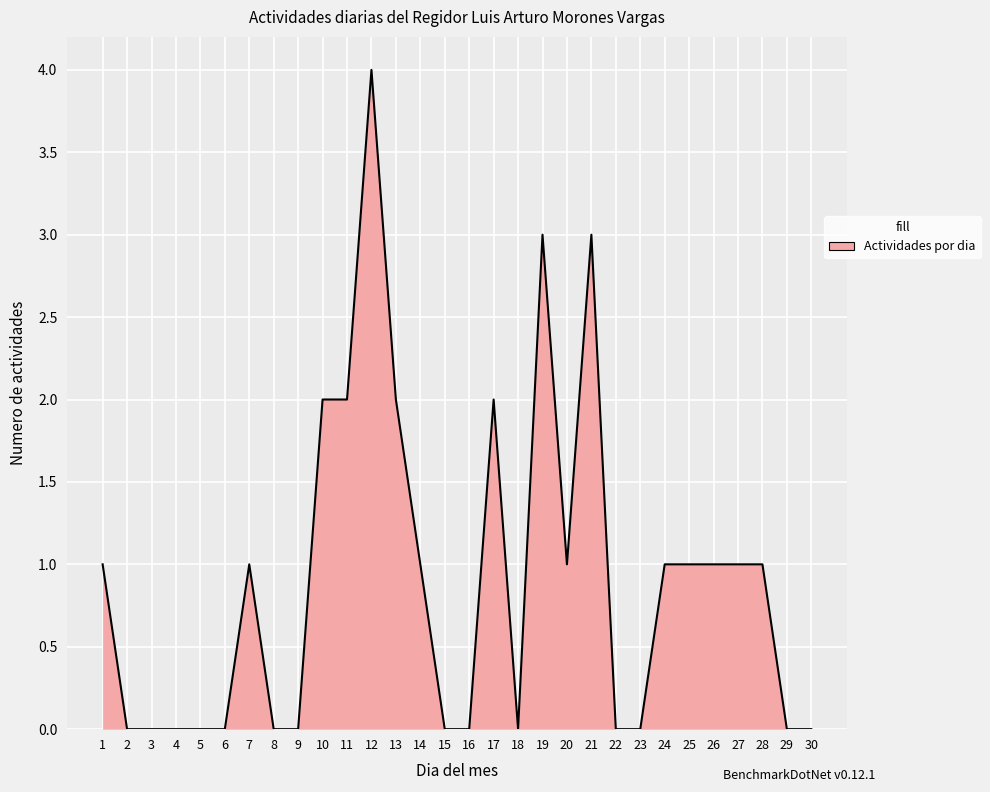

Is it true that the value at 19 is 3?

True